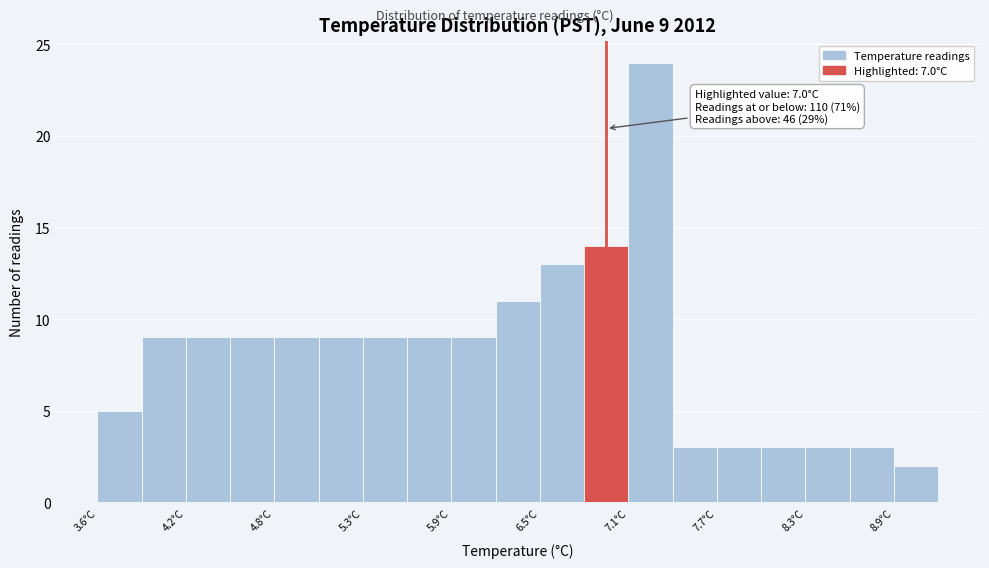

Around what value on the x-axis is the tallest bar? Give the approximate position of its centre, as read against the axis.

7.3